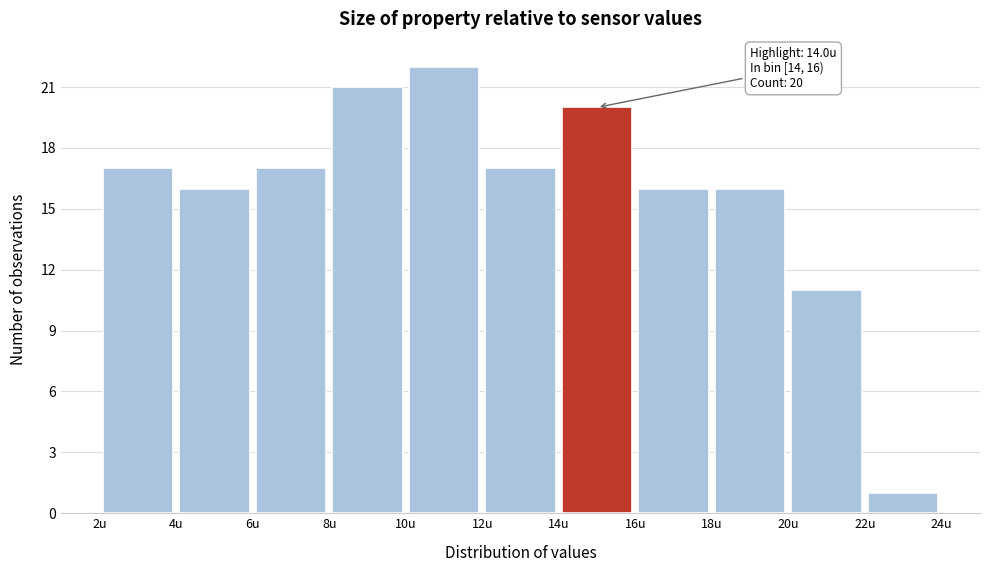

Over which range of the x-axis is the bar tallest?

10 to 12